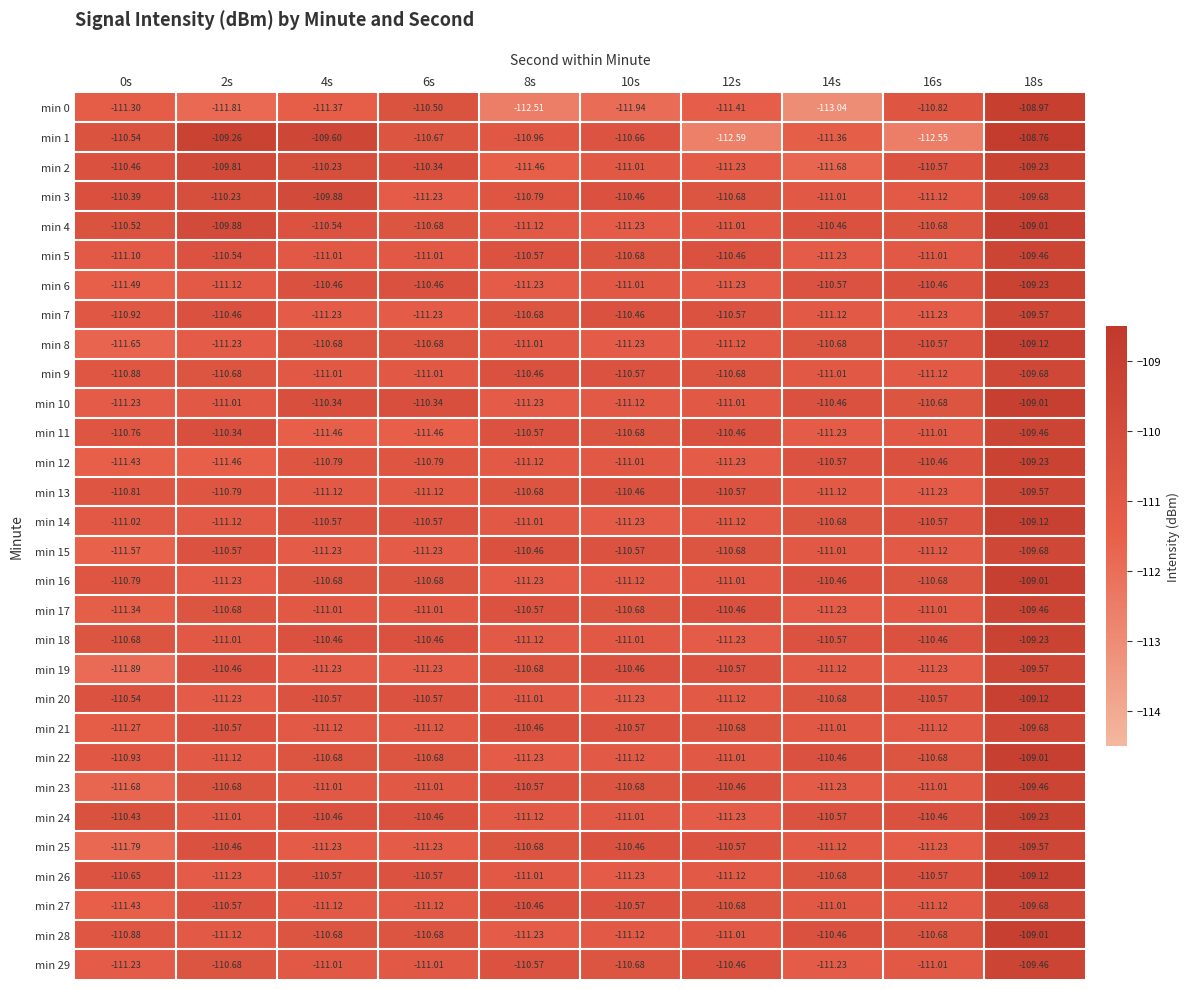

Which series changed the most between 0s and 4s?

min 6